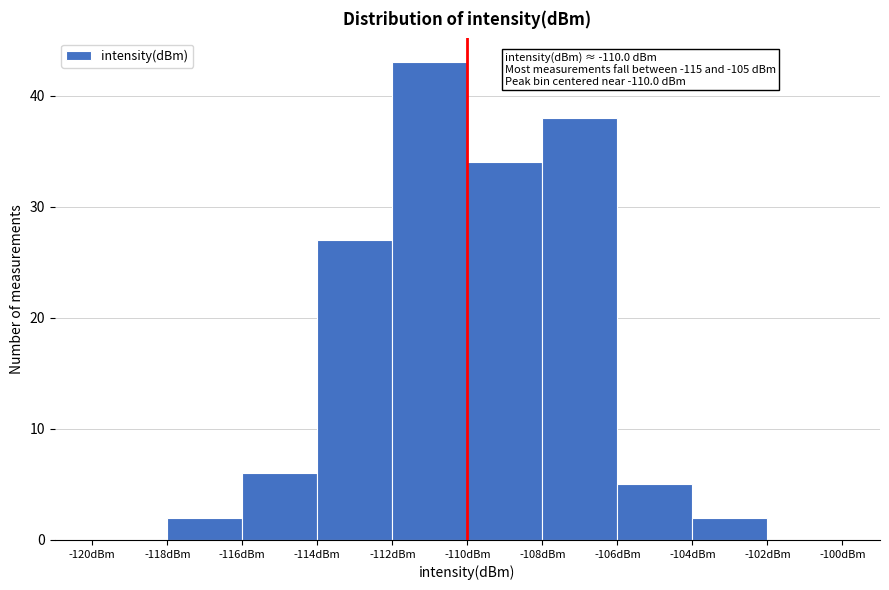

Which range on the x-axis has the tallest bar?

-112 to -110